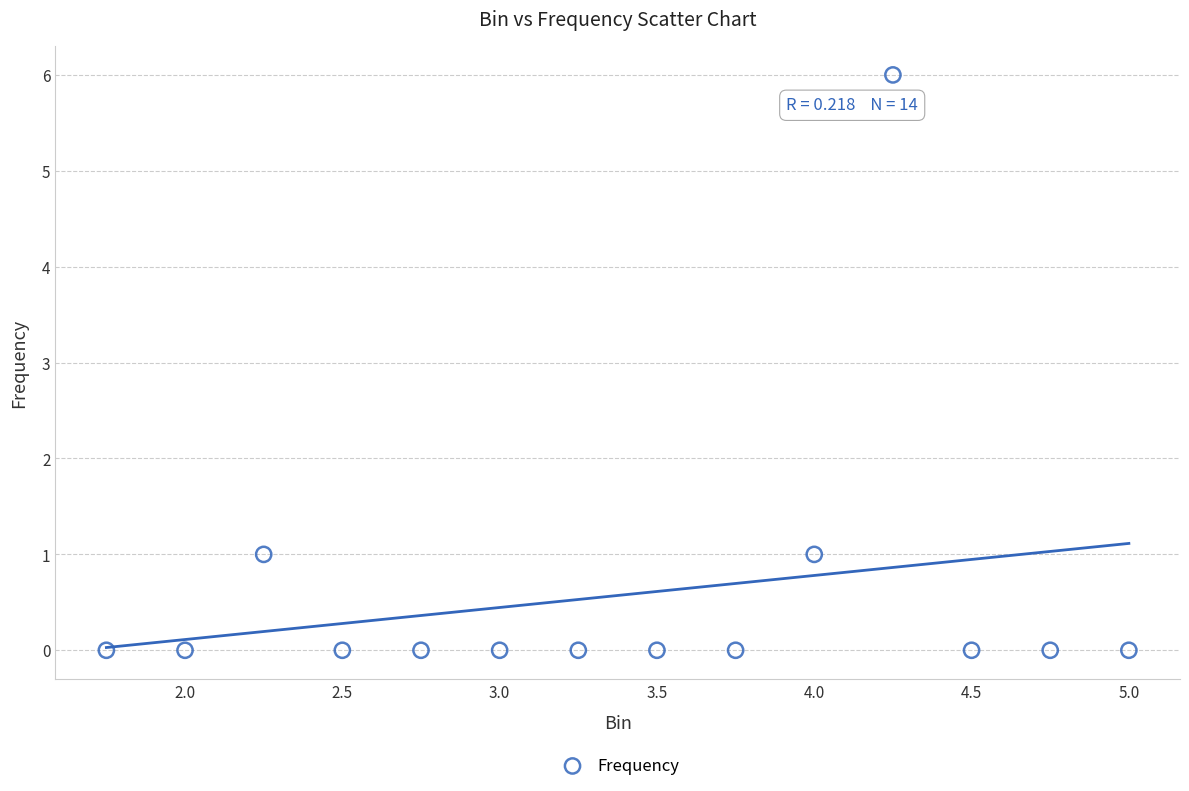

How many points are shown in the scatter plot?

14